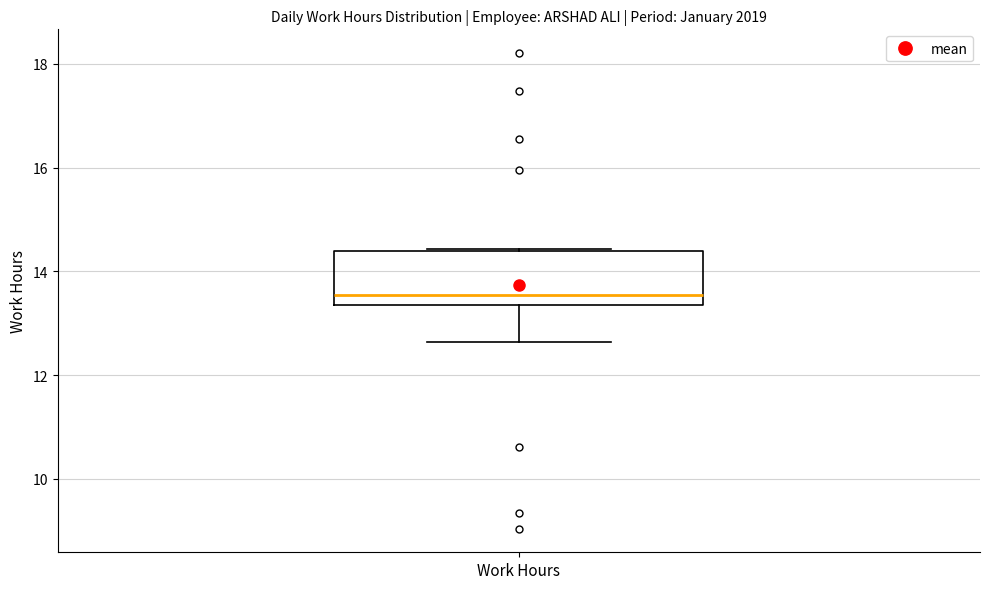

Where is the upper edge of the box for Work Hours on the y-axis? The values are not printed on the chart, so give them approximately, as read against the axis.

14.4